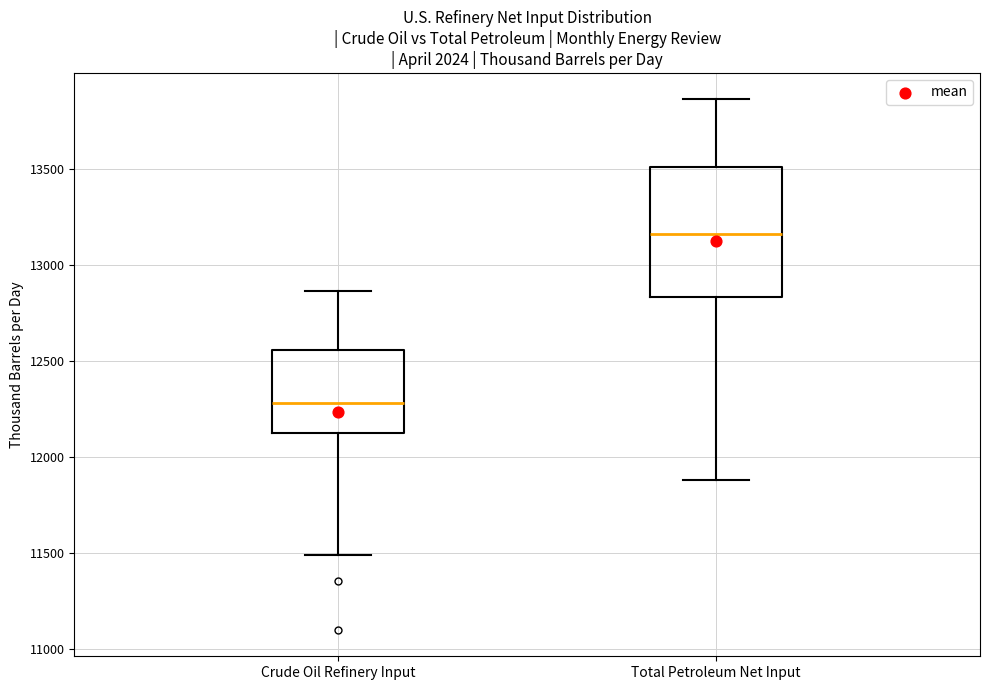

Reading left to right, transcribe this box plot: for each box, give where its median line is, the range the box spans, and where its two whiskers end, as read against the y-axis. The values are not printed on the chart, so give them approximately, as read against the axis.

Crude Oil Refinery Input: median 12300, box 12100 to 12550, whiskers 11500 to 12850
Total Petroleum Net Input: median 13150, box 12850 to 13500, whiskers 11900 to 13850